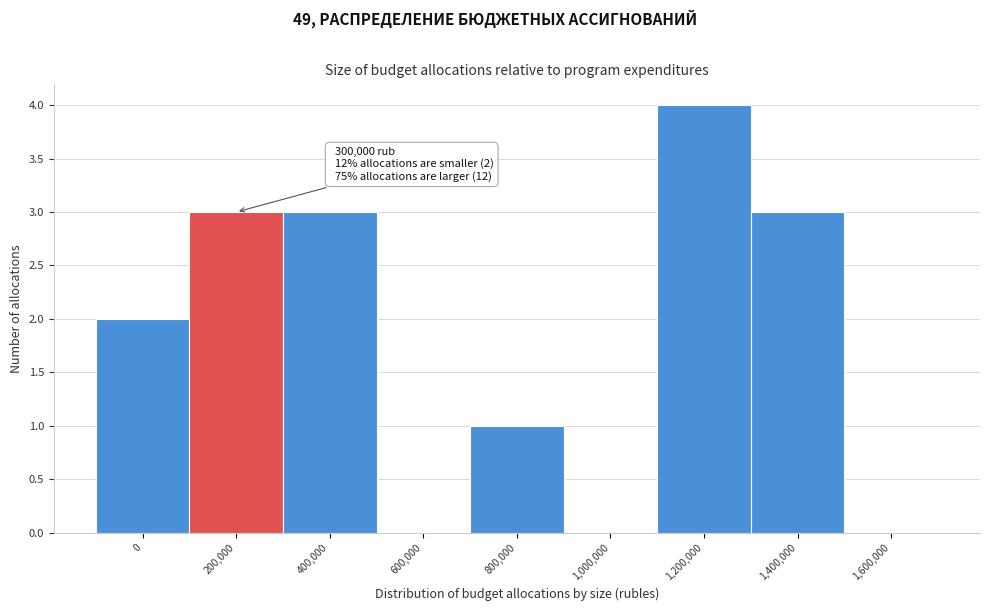

Reading left to right, extract all data points from this chart.

0=2	200,000=3	400,000=3	600,000=0	800,000=1	1,000,000=0	1,200,000=4	1,400,000=3	1,600,000=0